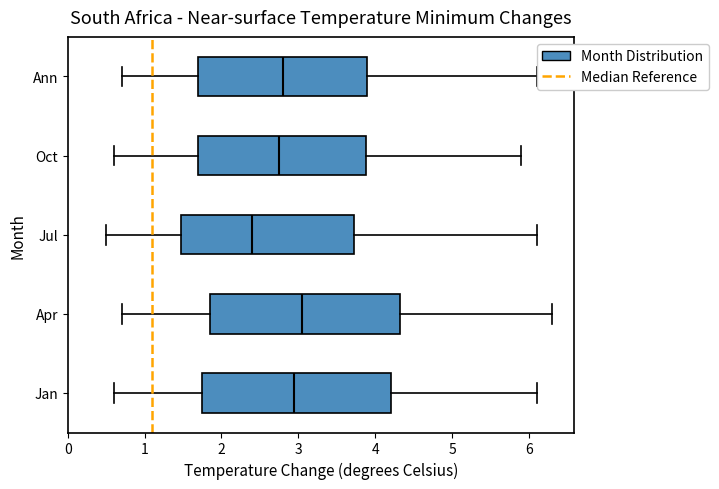

Reading bottom to top, read every box against the x-axis: the position of its median line, the range the box covers, and the ends of its whiskers. The values are not printed on the chart, so give them approximately, as read against the axis.

Jan: median 3.0, box 1.8 to 4.2, whiskers 0.6 to 6.1
Apr: median 3.1, box 1.9 to 4.3, whiskers 0.7 to 6.3
Jul: median 2.4, box 1.5 to 3.7, whiskers 0.5 to 6.1
Oct: median 2.8, box 1.7 to 3.9, whiskers 0.6 to 5.9
Ann: median 2.8, box 1.7 to 3.9, whiskers 0.7 to 6.1